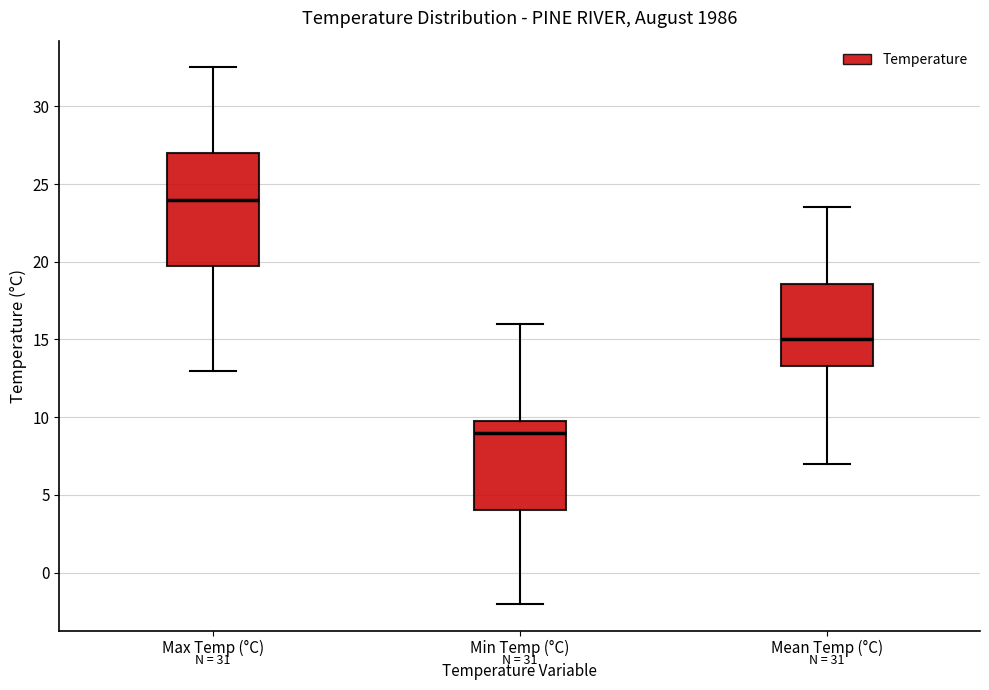

Which box has the lowest median line?

Min Temp (°C)